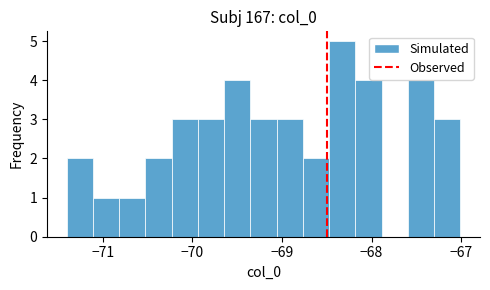

Read against the x-axis, roughly where is the centre of the tallest bar?

-68.3